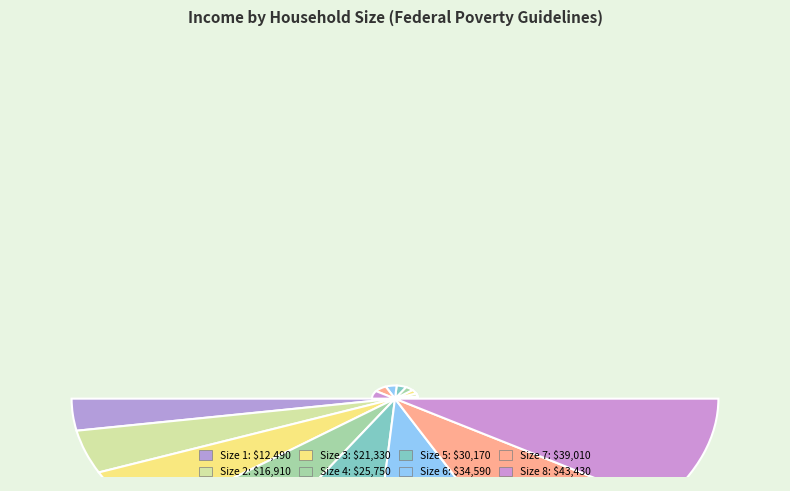

How many segments does this pie chart have?

8